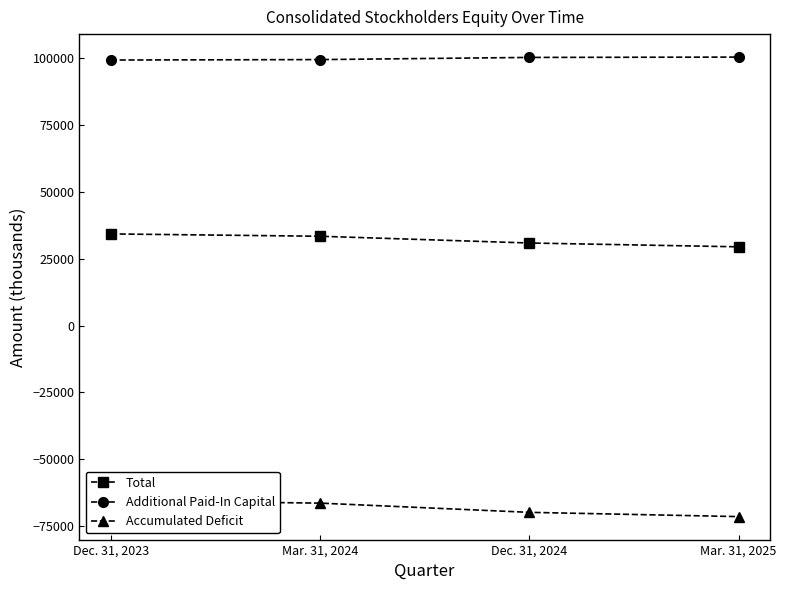

What is the difference between the second highest and second lowest values in the Total series?

2528